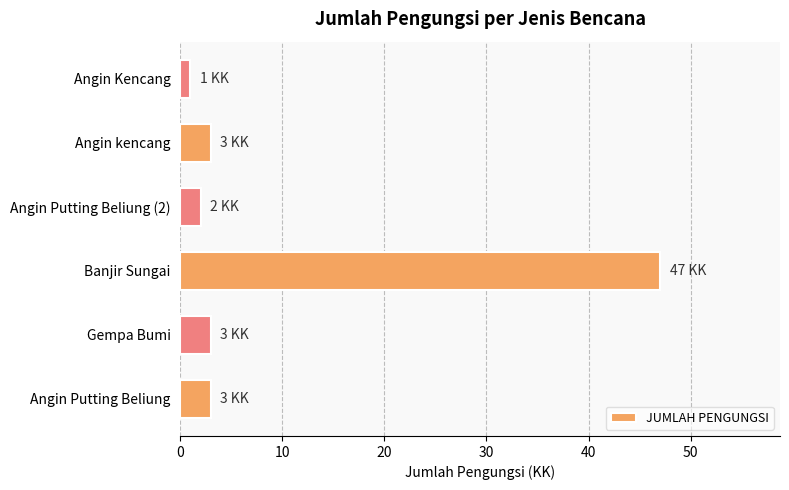

What is the difference between the maximum and minimum values?

46